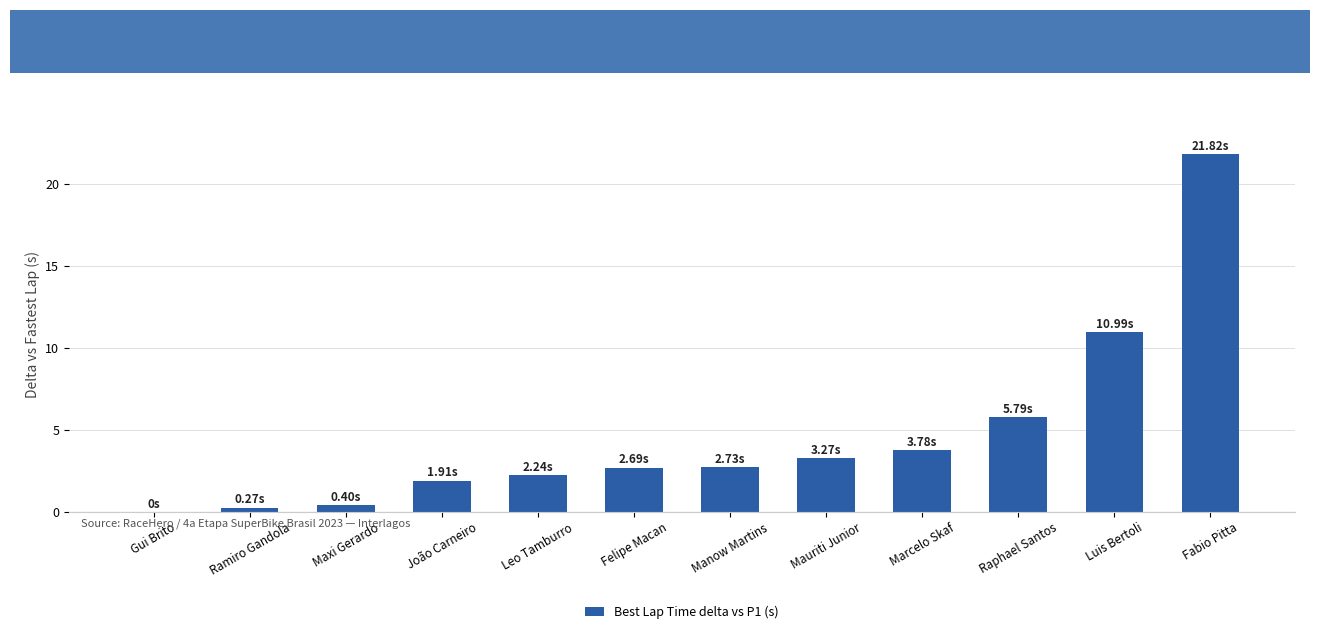

What is the difference between the values at Leo Tamburro and Felipe Macan?

0.5